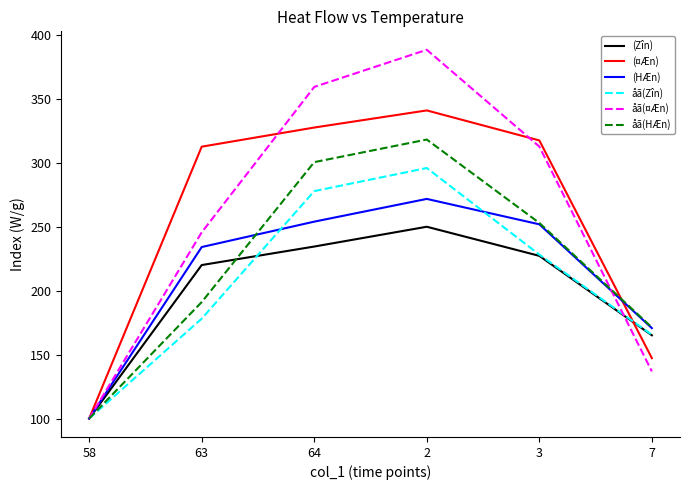

What is the difference between the maximum and minimum values in the åã(¤Æn) series?

288.8